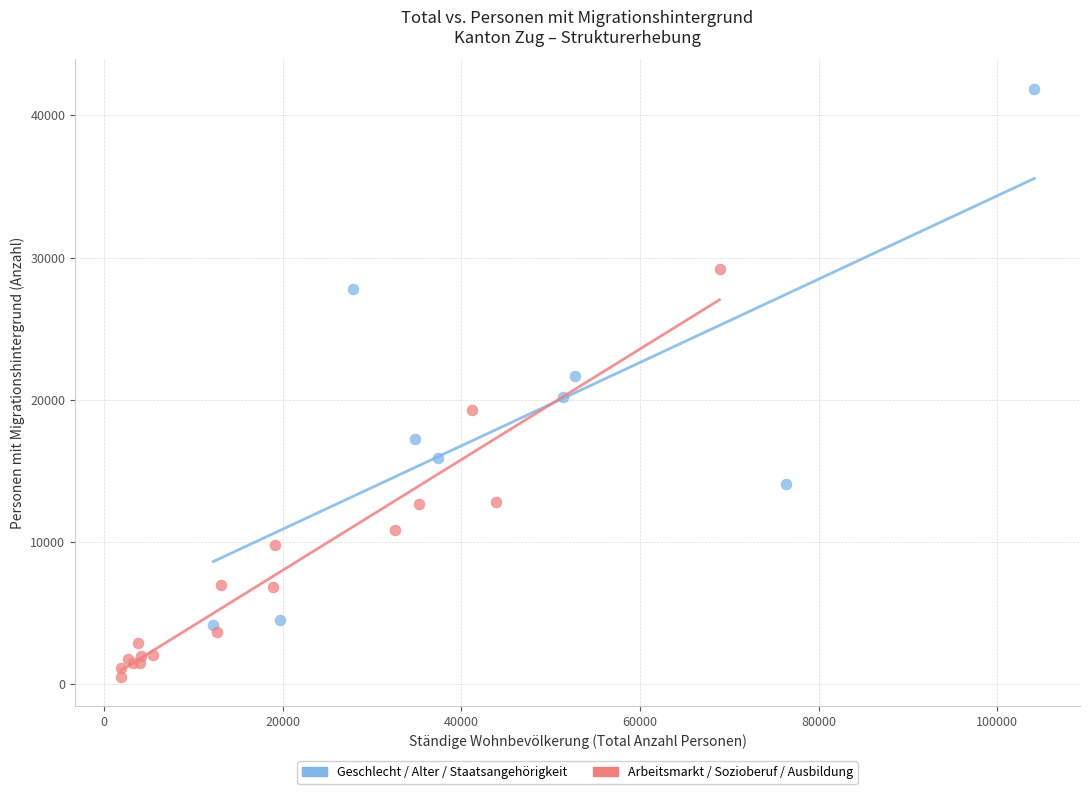

What are all the series names shown in the legend?

Geschlecht / Alter / Staatsangehörigkeit, Arbeitsmarkt / Sozioberuf / Ausbildung